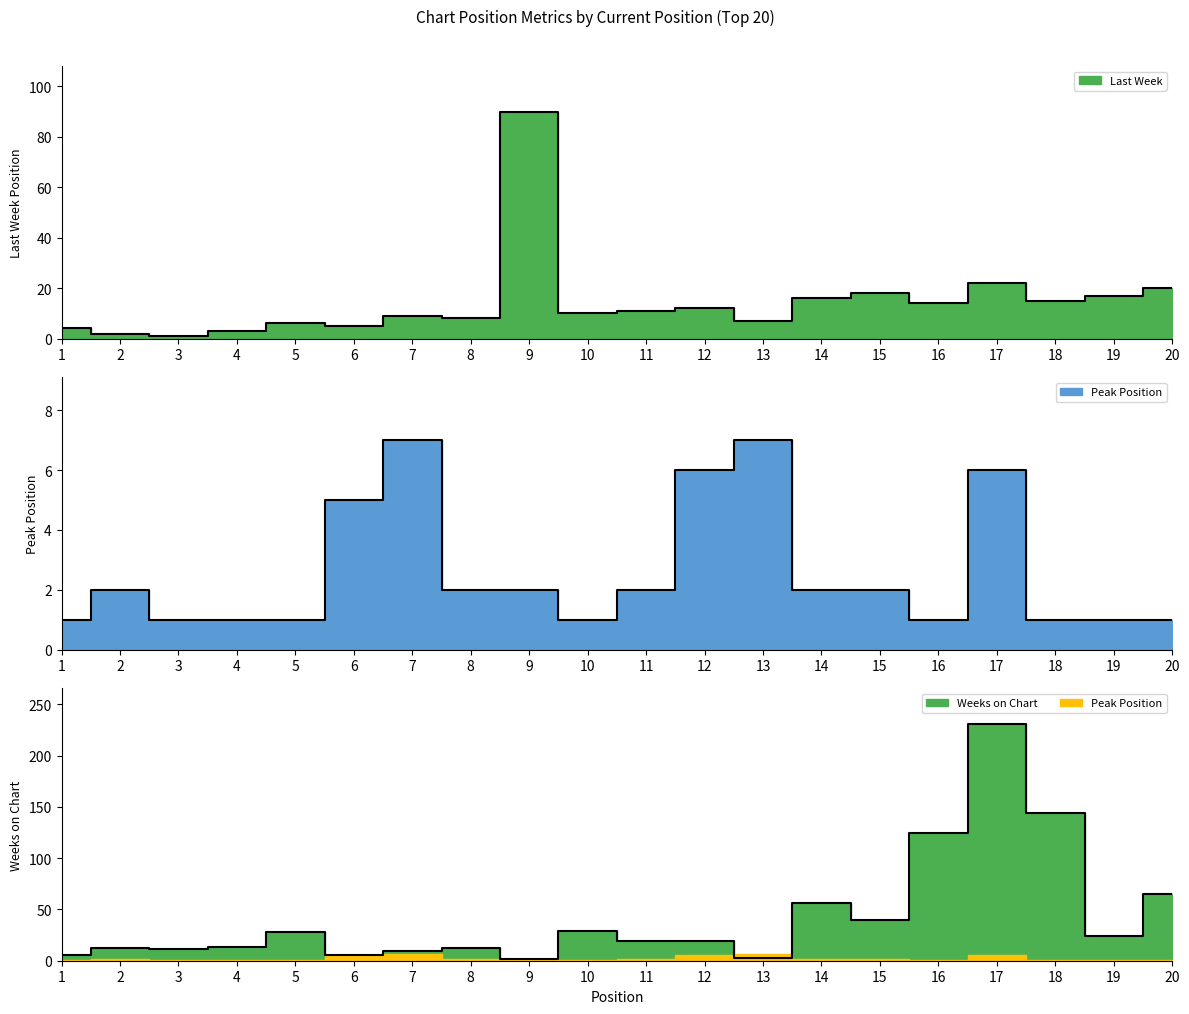

List the series in order of their overall mean, highest first.

Weeks on Chart, Last Week, Peak Position